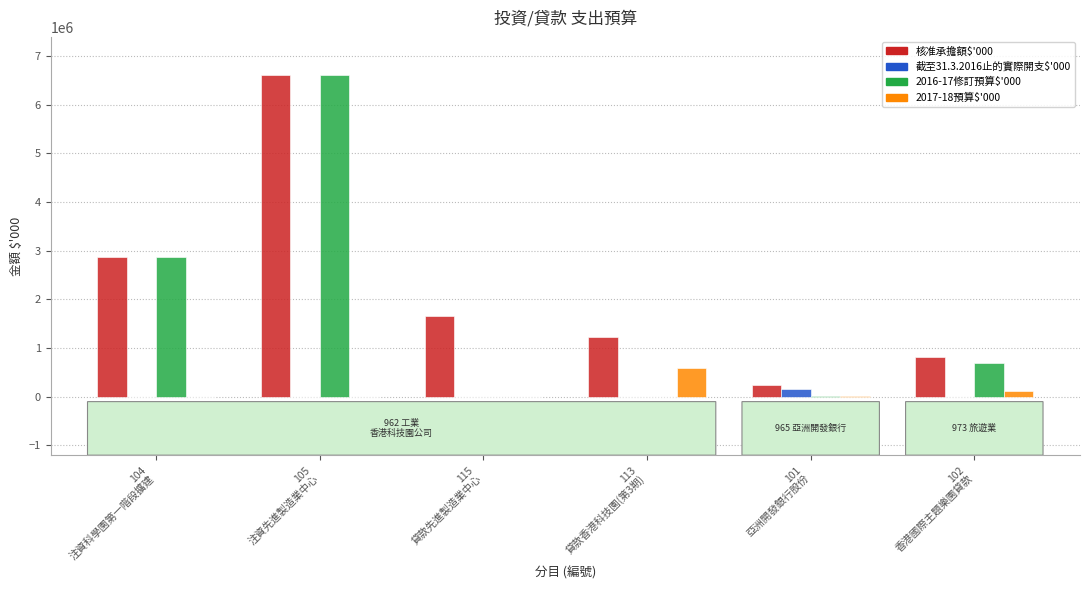

Which series has the largest total across all categories?

核准承擔額$'000